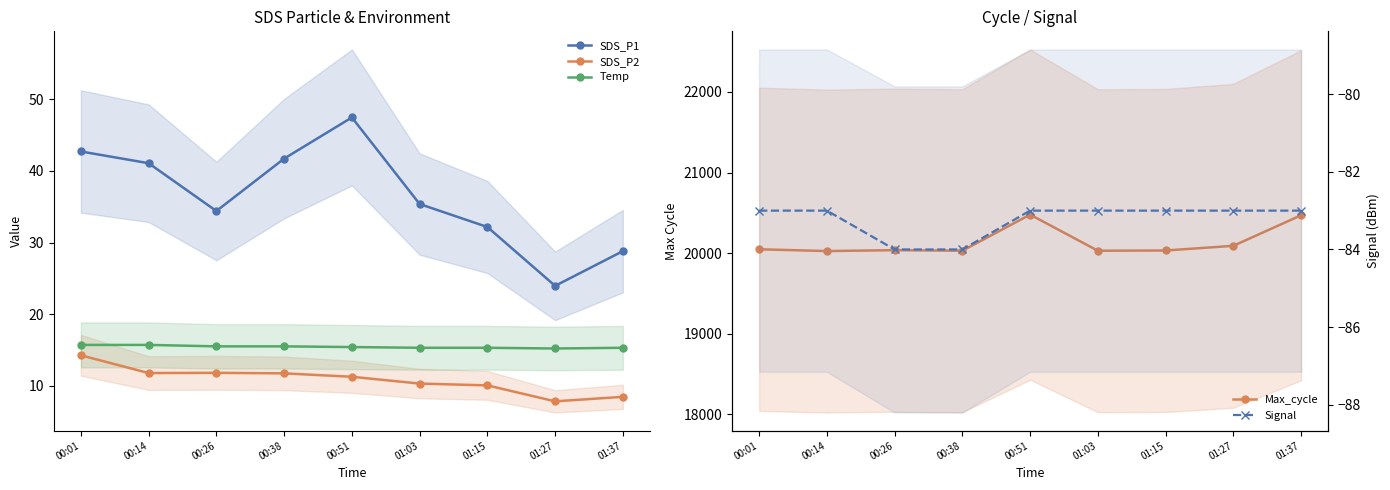

True or false: SDS_P2 and Temp intersect in this chart.

False